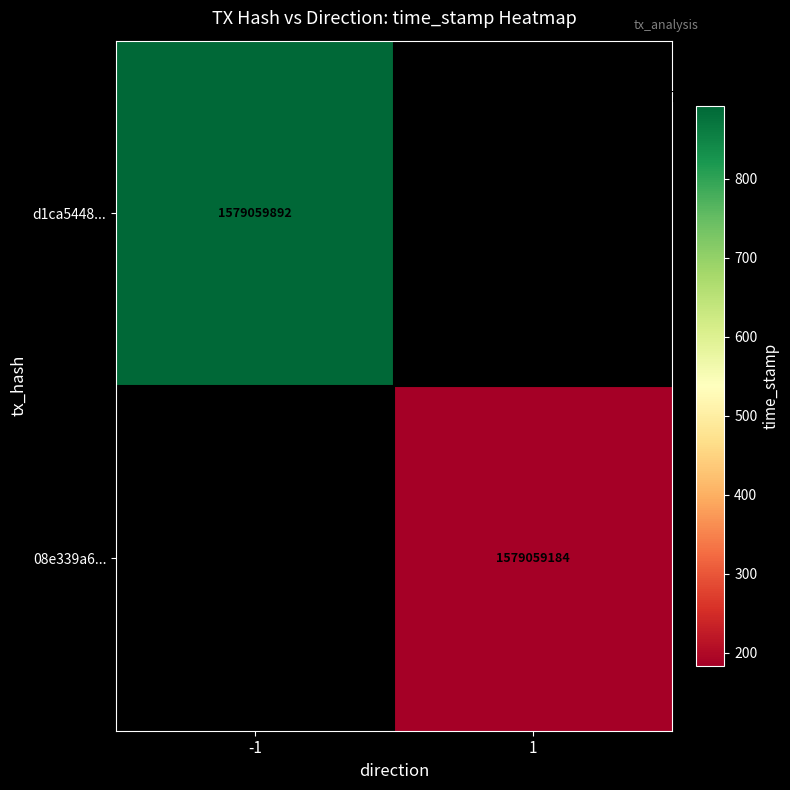

Which series has the largest total across all categories?

d1ca54489628415ba7b0620ce2ebda4044b87c3